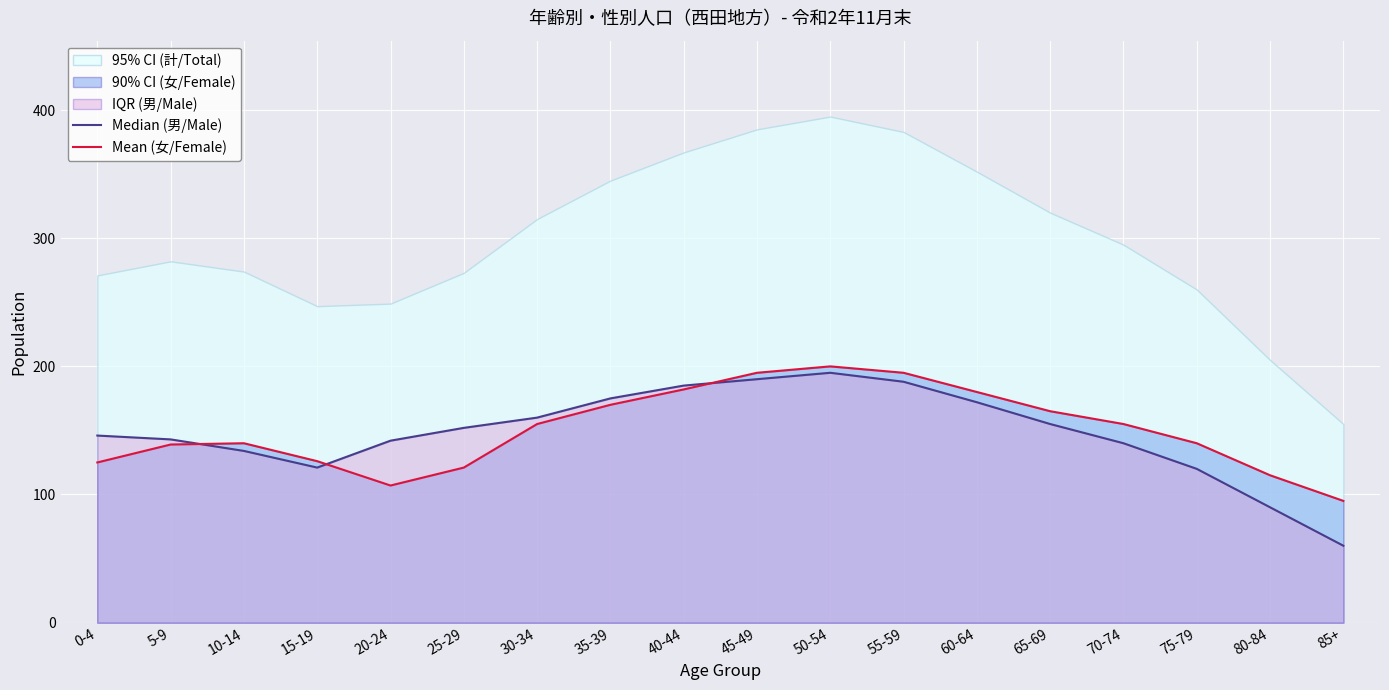

Is it true that Mean (女/Female) equals 217 at 65-69?

False